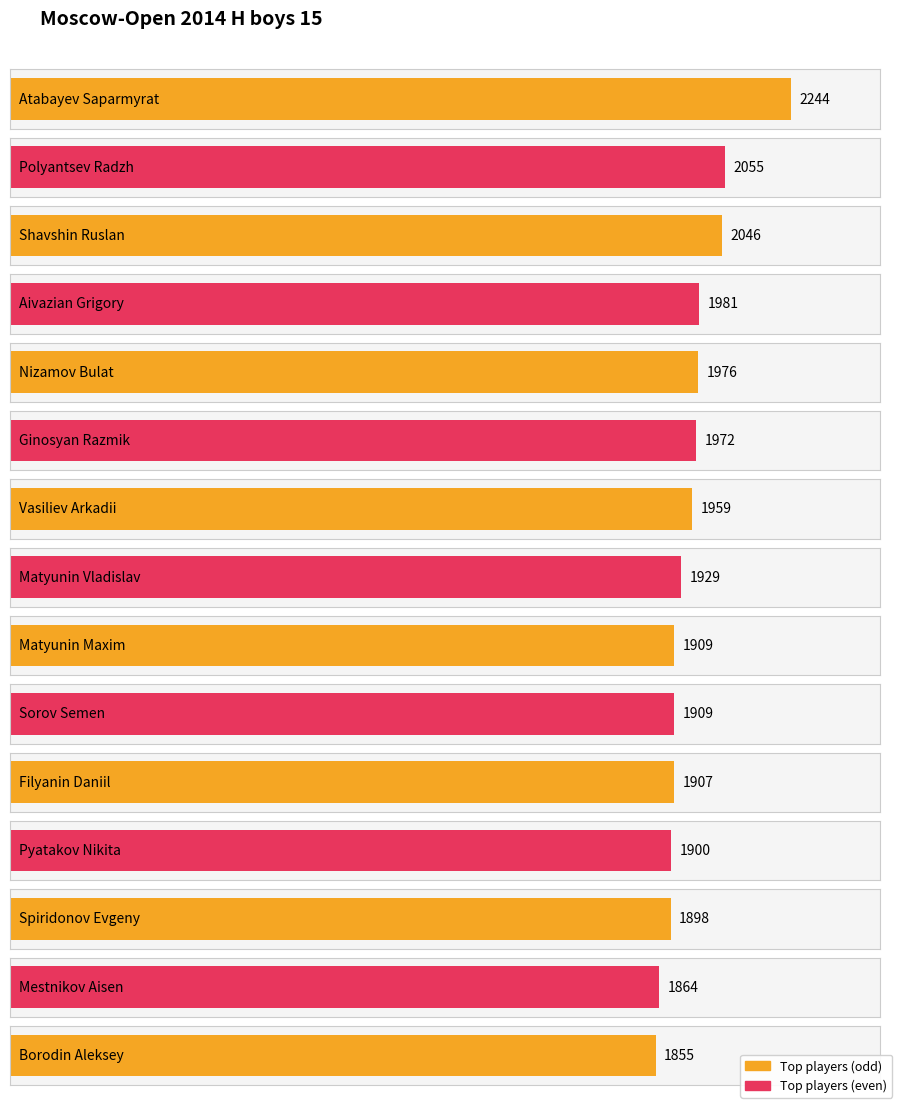

What is the sum of the values at Ginosyan Razmik and Pyatakov Nikita?

3872